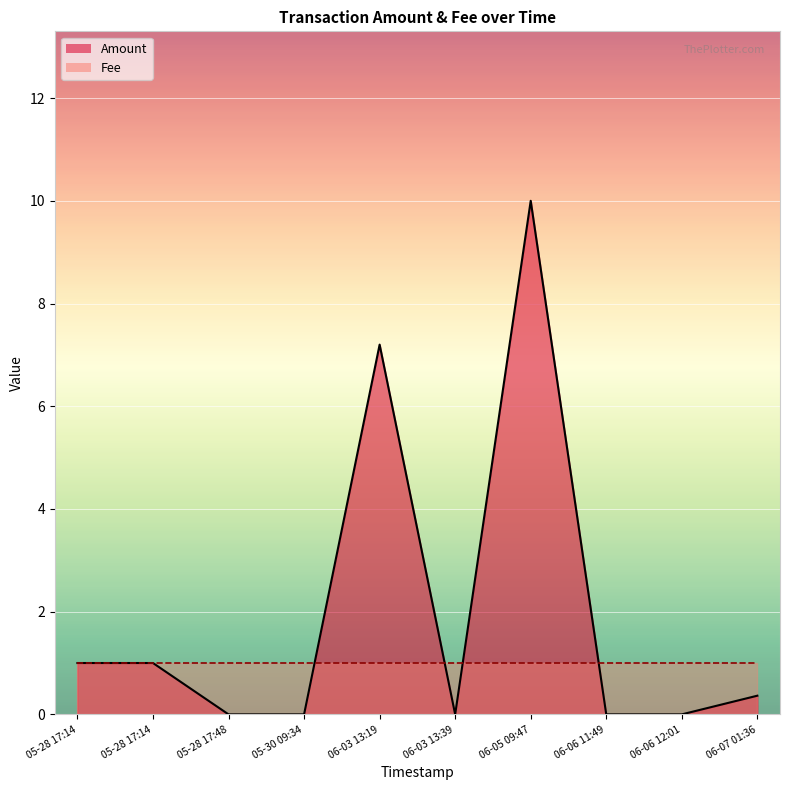

What are all the series names shown in the legend?

Amount, Fee